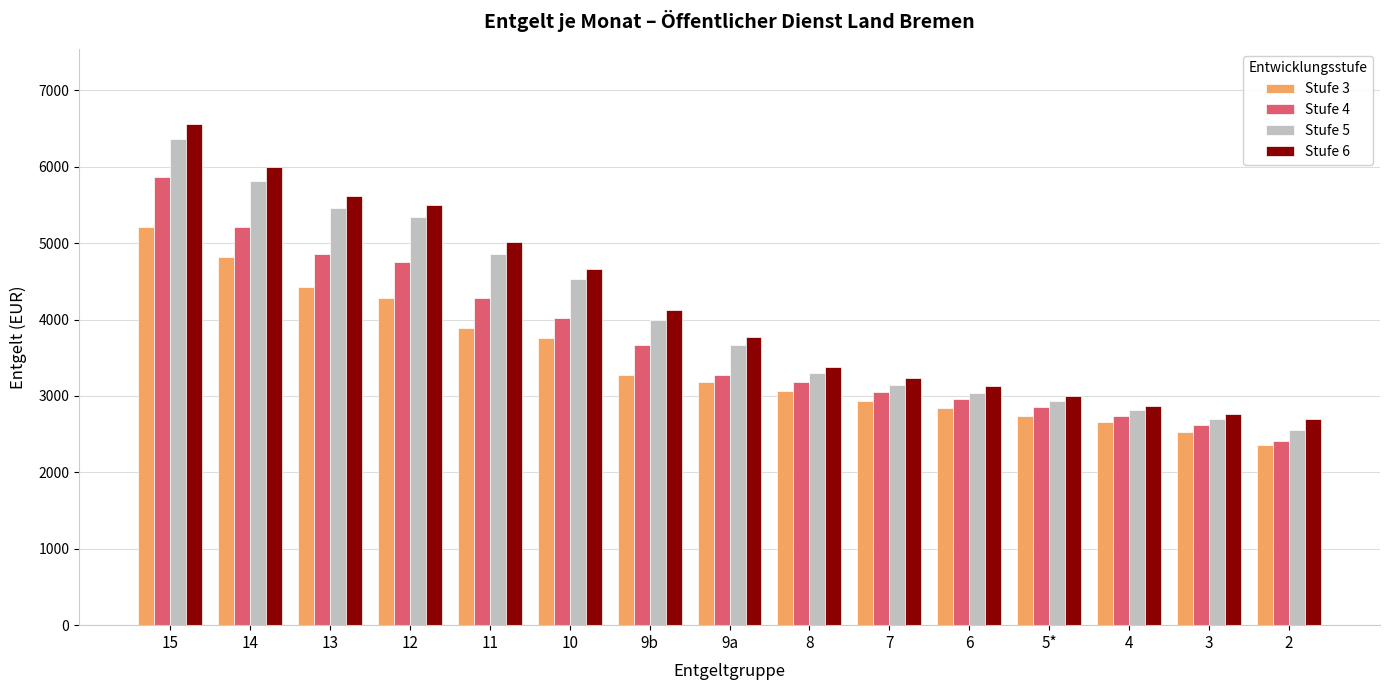

What position from the right is 3?

2